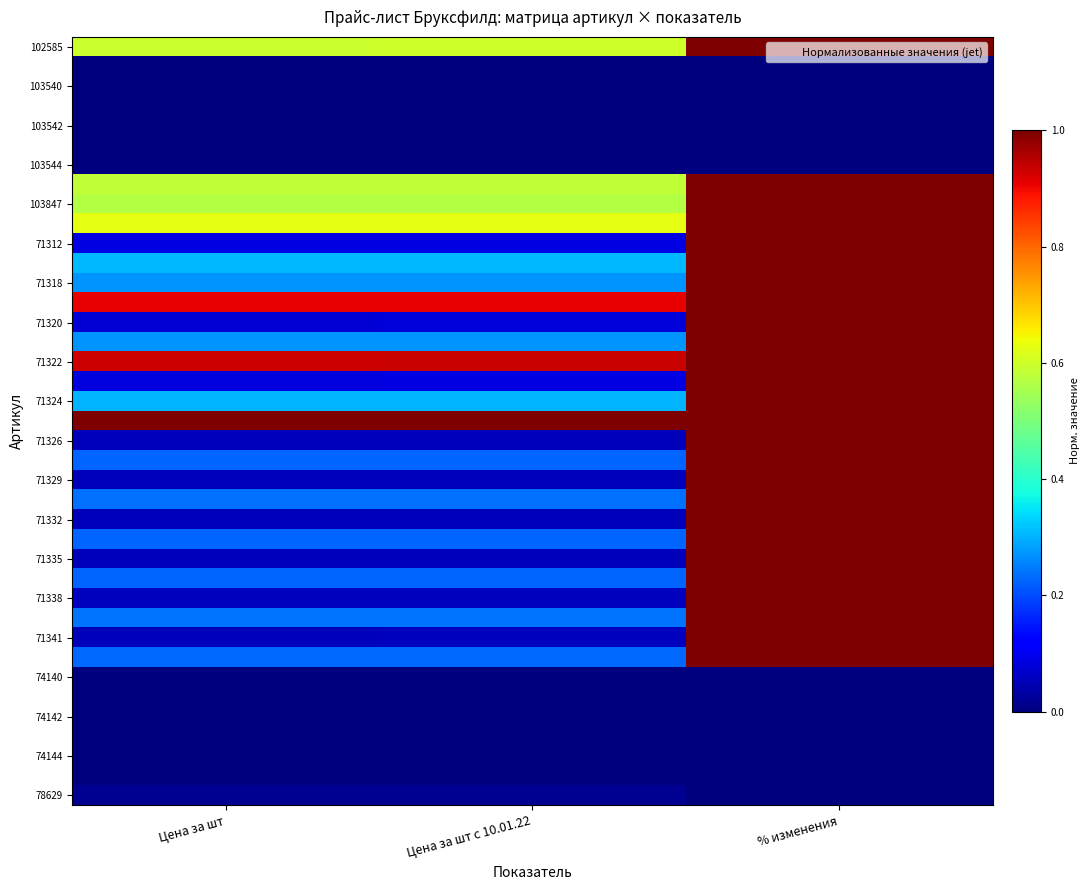

What is the greatest value displayed?

1.0